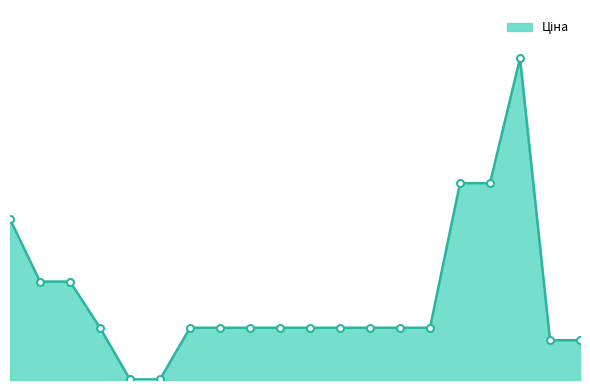

What is the average value?

16005.2